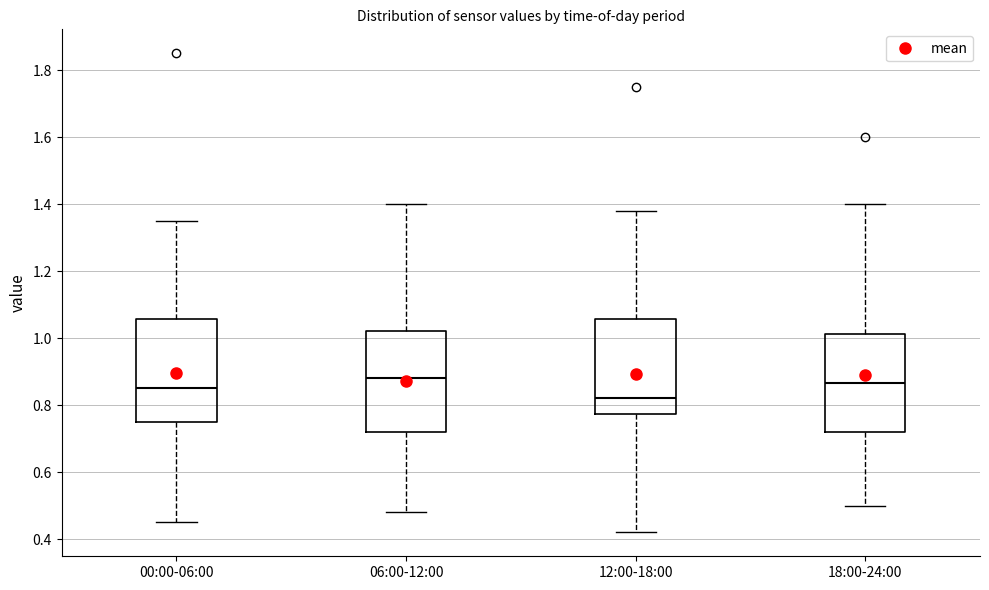

Where does the upper whisker of the box for 18:00-24:00 end on the y-axis? The values are not printed on the chart, so give them approximately, as read against the axis.

1.40